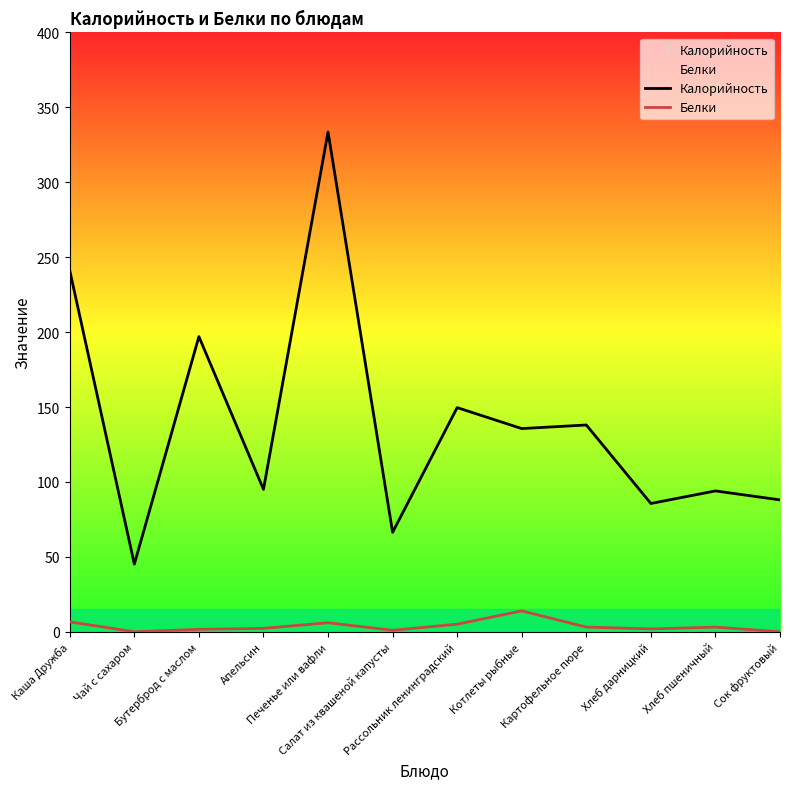

What is the label of the 8th point from the right?

Печенье или вафли